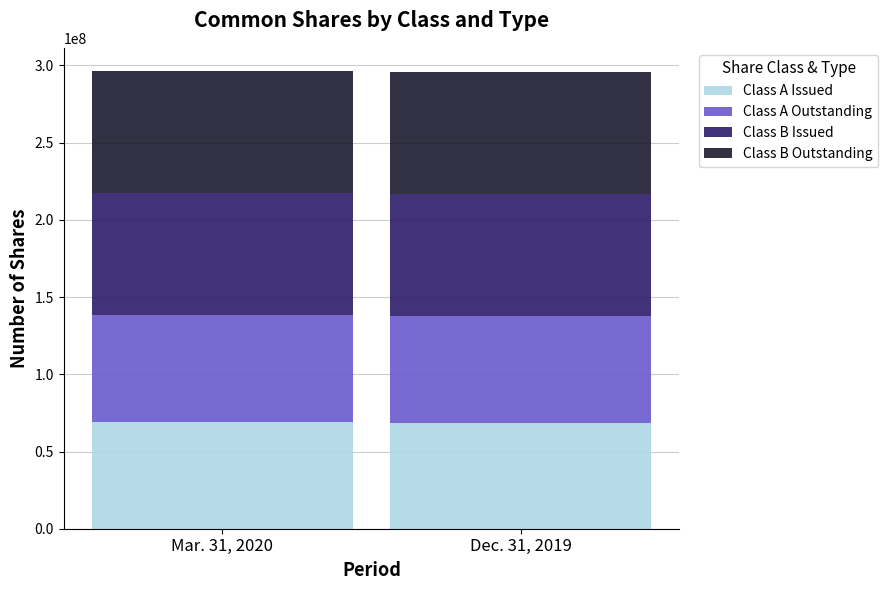

The value of Class A Issued at Dec. 31, 2019 is 100207417. True or false?

False